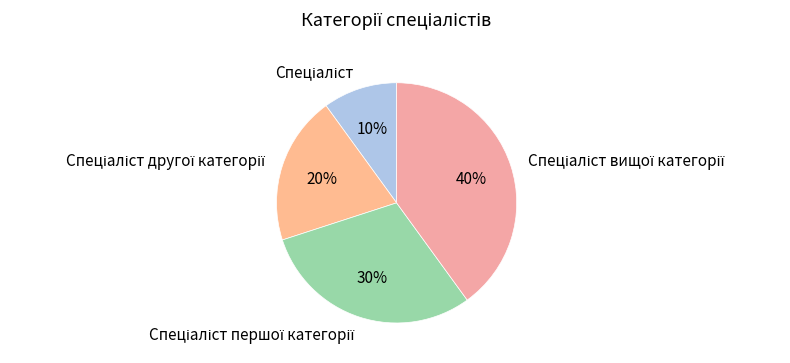

To the nearest percent, what is the difference between the largest and smallest slice percentages?

30%